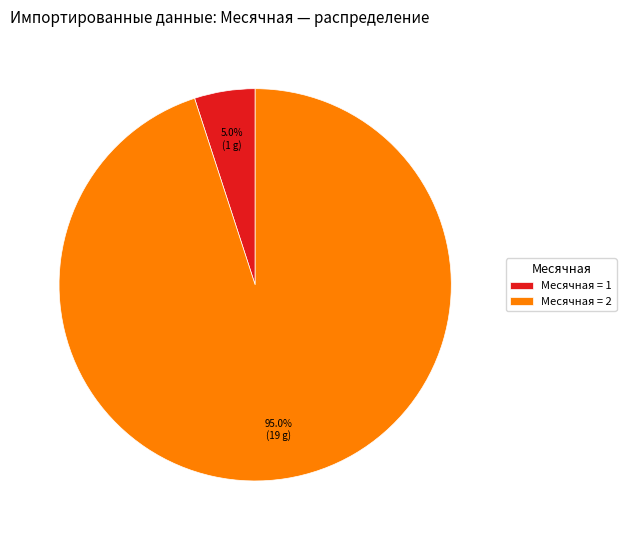

Between Месячная = 1 and Месячная = 2, which is larger?

Месячная = 2